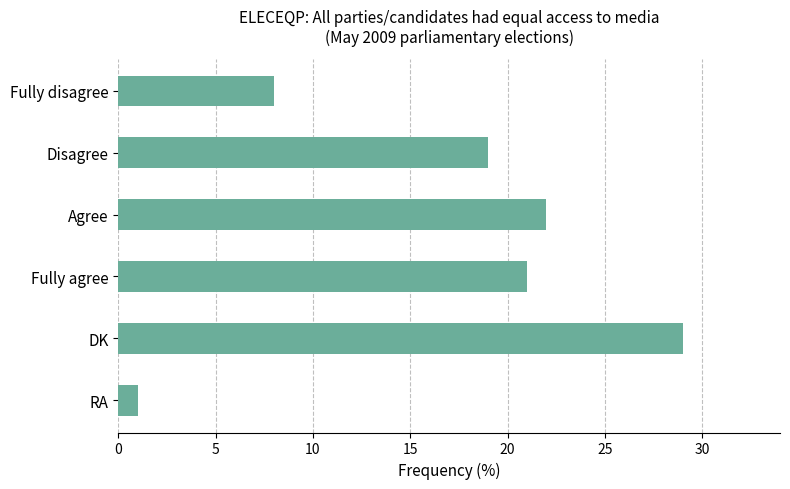

The value at Fully agree is 21. True or false?

True